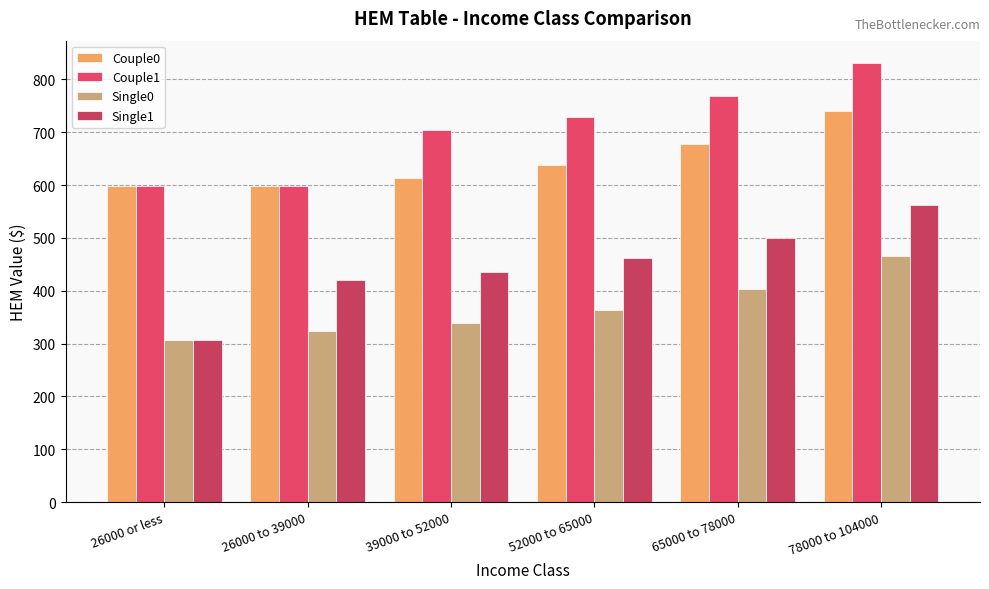

Reading left to right, list all the values displayed in this chart.

Couple0: 597.9	597.9	613.2	638.5	678.1	740.8
Couple1: 597.9	597.9	703.5	729.0	768.7	831.8
Single0: 307.4	324.1	339.3	364.6	404.1	466.7
Single1: 307.4	421.1	436.2	461.3	500.5	562.7